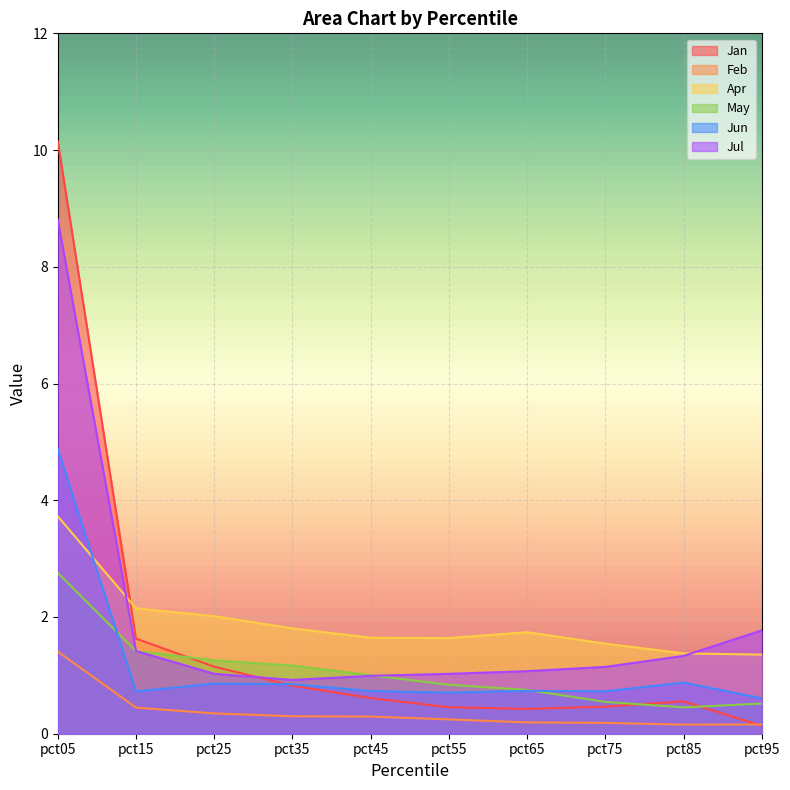

Reading left to right, transcribe all the data shown in this chart.

Jan: pct05=10.1	pct15=1.6	pct25=1.1	pct35=0.8	pct45=0.6	pct55=0.5	pct65=0.4	pct75=0.5	pct85=0.6	pct95=0.1
Feb: pct05=1.4	pct15=0.4	pct25=0.3	pct35=0.3	pct45=0.3	pct55=0.2	pct65=0.2	pct75=0.2	pct85=0.2	pct95=0.2
Apr: pct05=3.7	pct15=2.1	pct25=2.0	pct35=1.8	pct45=1.6	pct55=1.6	pct65=1.7	pct75=1.5	pct85=1.4	pct95=1.4
May: pct05=2.8	pct15=1.4	pct25=1.3	pct35=1.2	pct45=1.0	pct55=0.8	pct65=0.8	pct75=0.5	pct85=0.5	pct95=0.5
Jun: pct05=4.9	pct15=0.7	pct25=0.9	pct35=0.8	pct45=0.7	pct55=0.7	pct65=0.7	pct75=0.7	pct85=0.9	pct95=0.6
Jul: pct05=8.8	pct15=1.4	pct25=1.0	pct35=0.9	pct45=1.0	pct55=1.0	pct65=1.1	pct75=1.1	pct85=1.3	pct95=1.8